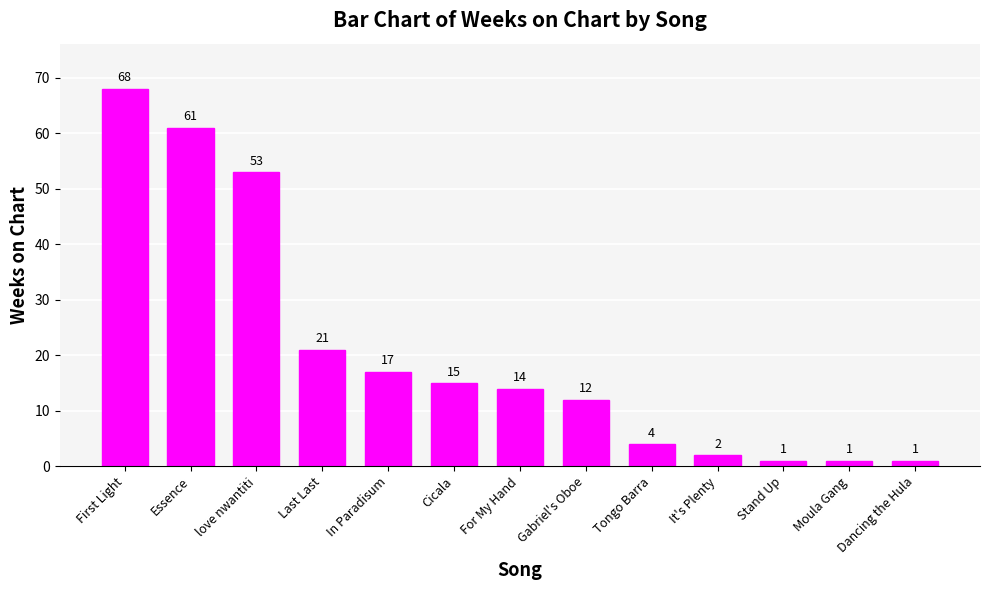

True or false: the data shows 16 at Gabriel's Oboe.

False